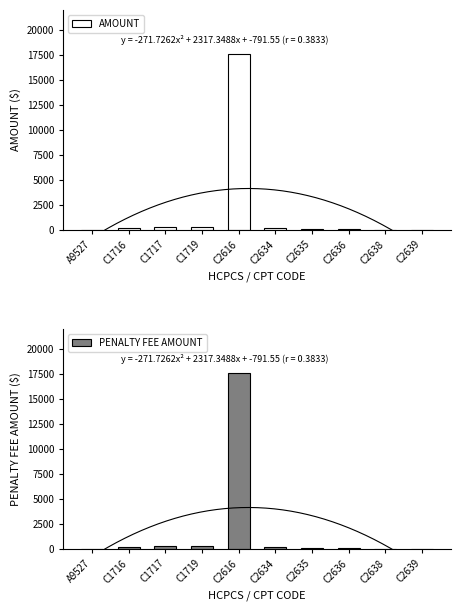

Count the number of data series in this chart.

2